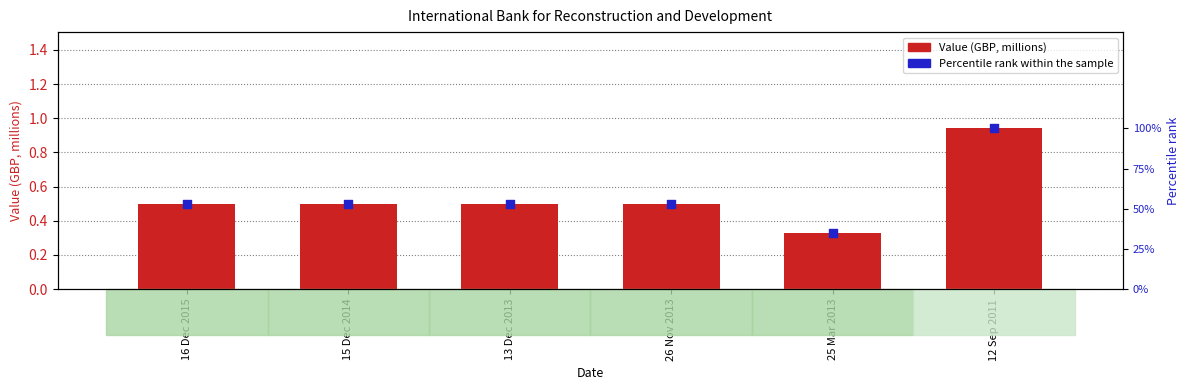

What are all the series names shown in the legend?

Value (GBP, millions), Percentile rank within the sample